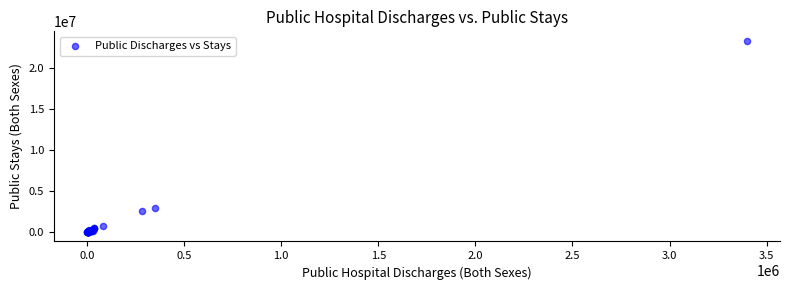

What Y value in the scatter plot is closest to 11643049?

2906471